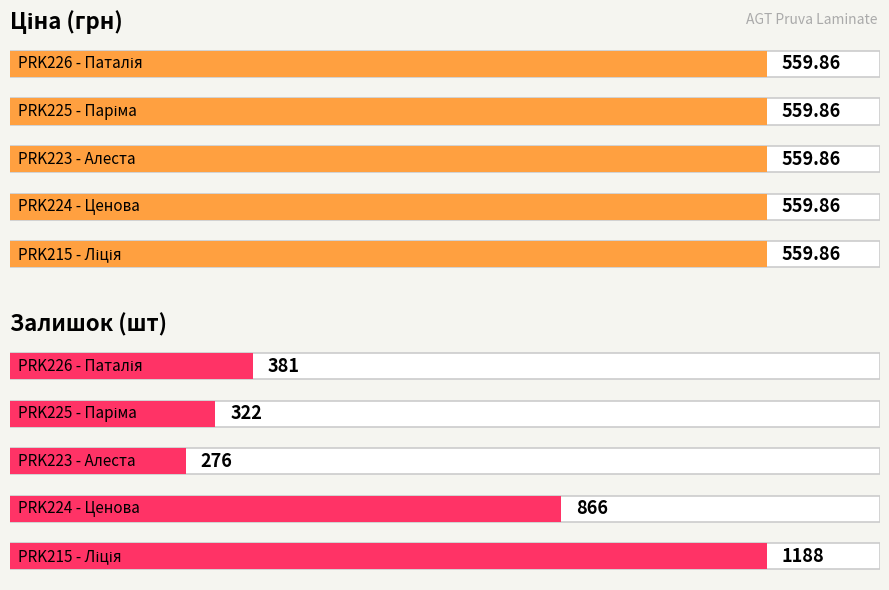

Where is Залишок nearest to the value 732?

PRK224 - Ценова